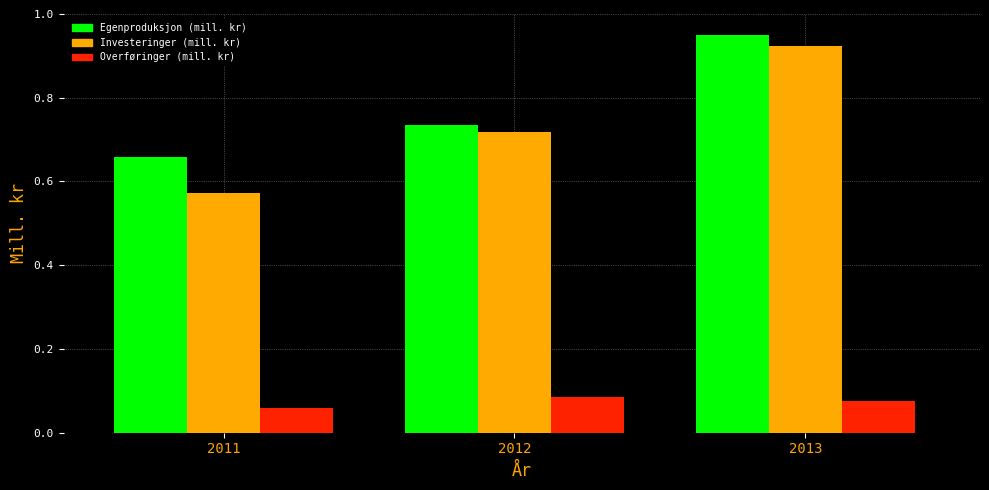

Is it true that Egenproduksjon (mill. kr) equals 0.5 at 2013?

False